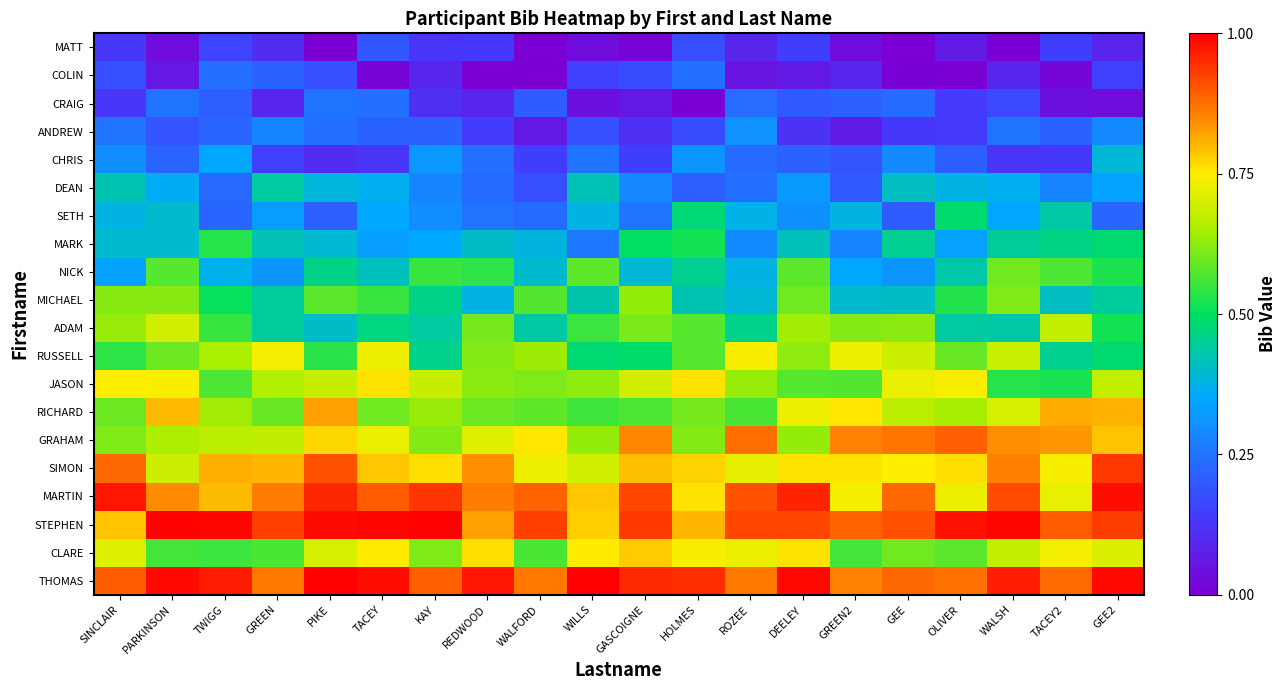

What is the greatest value displayed?

1.0